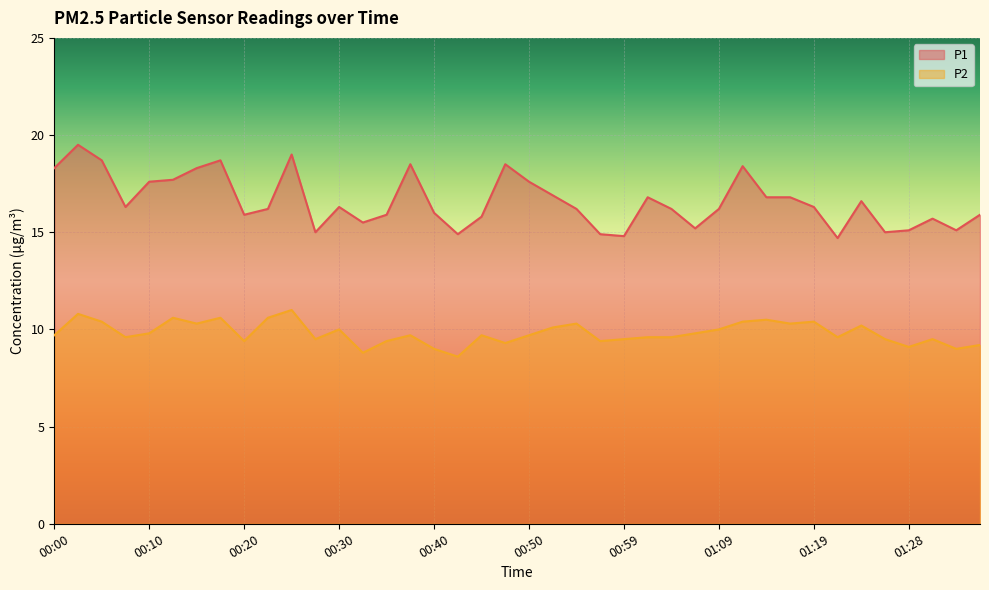

What is the difference between the P1 values at 00:42 and 00:13?

2.8